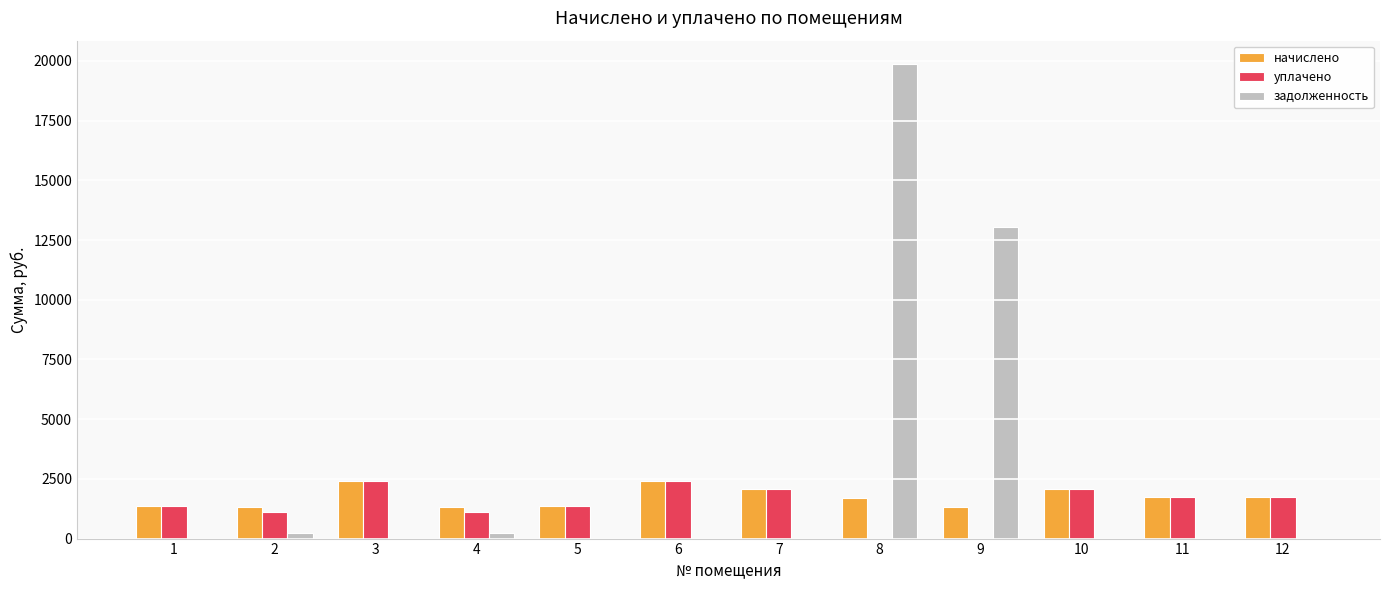

What is the maximum value shown in the chart?

19856.6